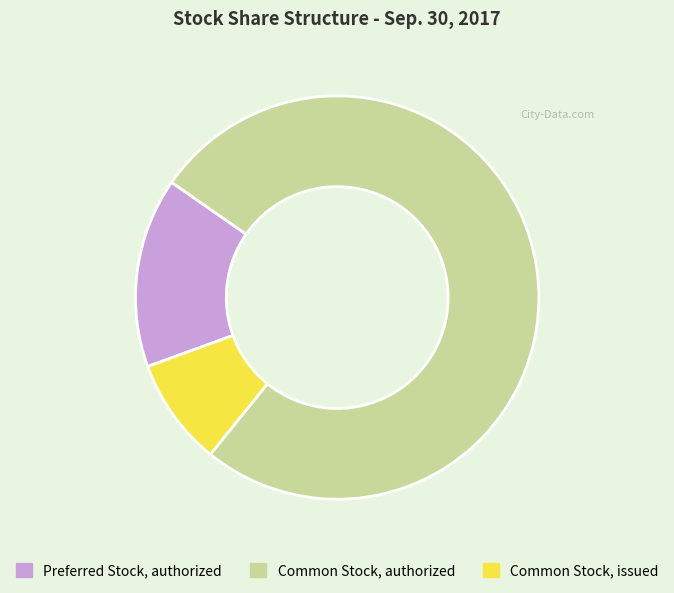

Between Common Stock, issued and Preferred Stock, authorized, which is larger?

Preferred Stock, authorized